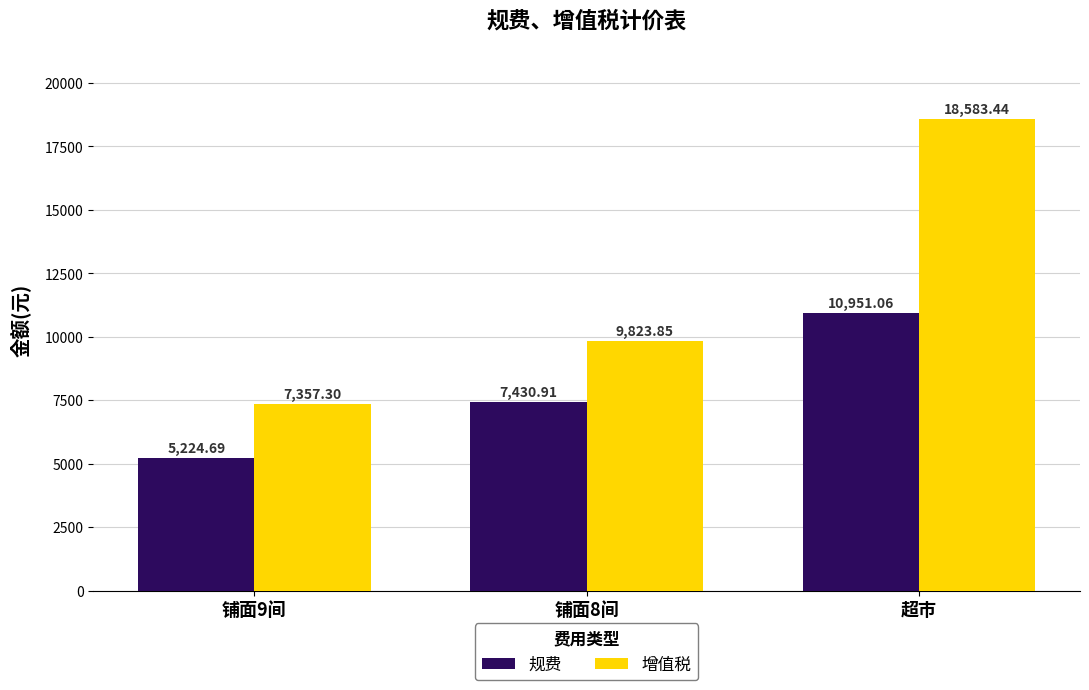

What is the difference between the highest and lowest values at 铺面8间?

2392.9